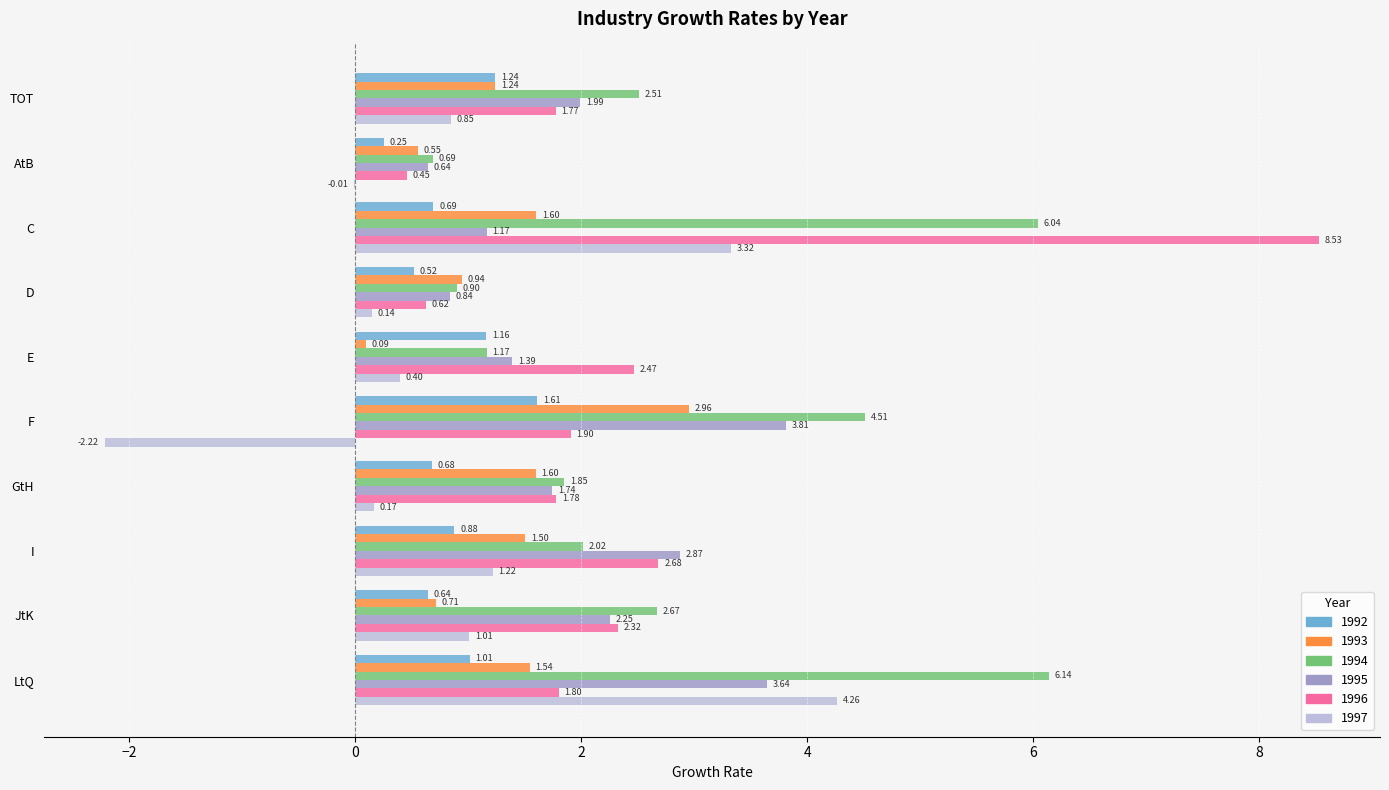

At which label is 1997 closest to 1?

JtK